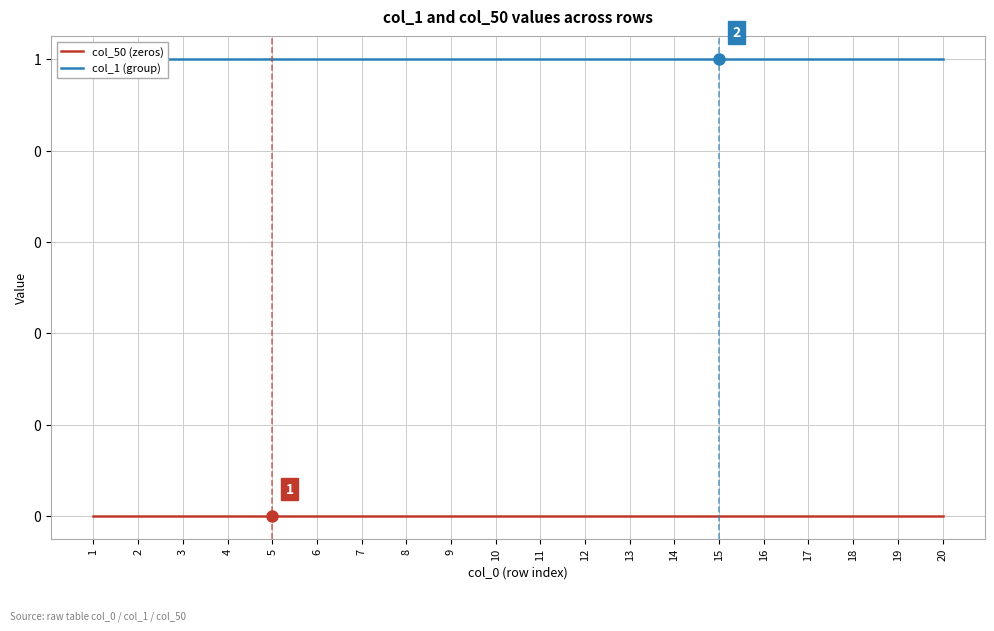

Reading left to right, list all the values displayed in this chart.

col_50 (zeros): 0	0	0	0	0	0	0	0	0	0	0	0	0	0	0	0	0	0	0	0
col_1 (group): 1	1	1	1	1	1	1	1	1	1	1	1	1	1	1	1	1	1	1	1